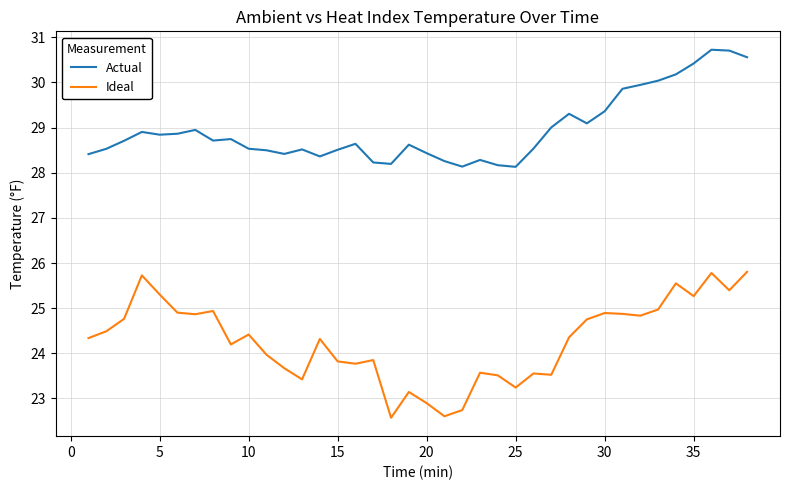

Which series has the widest spread of values?

Ideal